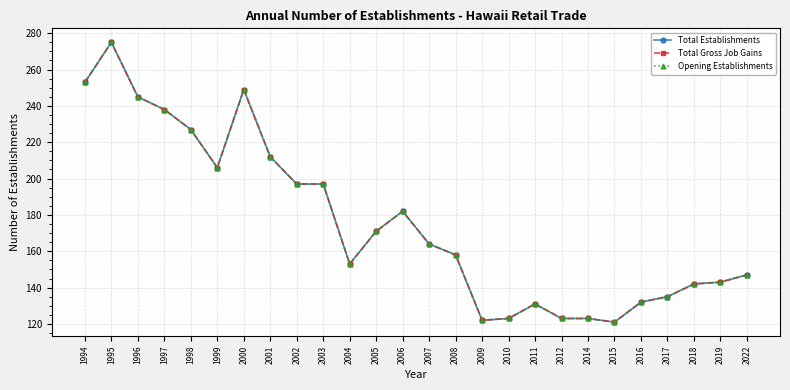

What is the value of the Total Gross Job Gains point at the 10th from the left?

197